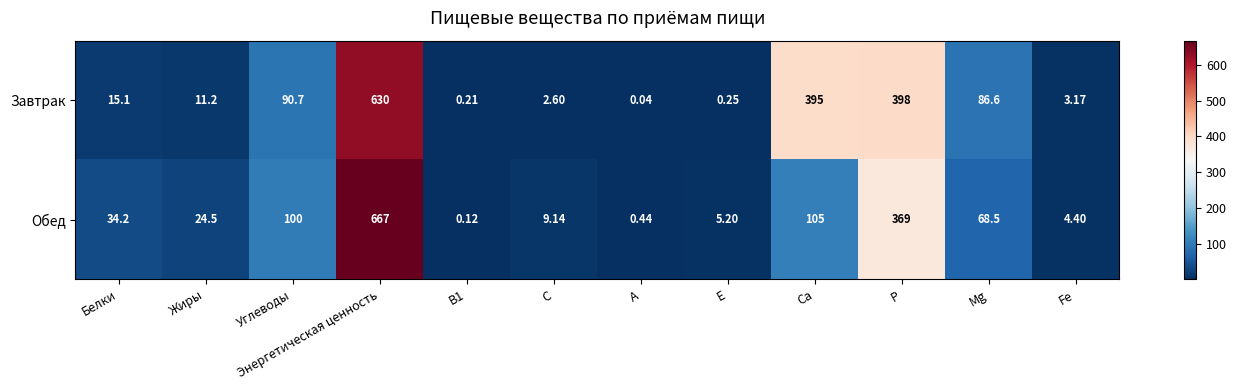

Which series has the widest spread of values?

Обед